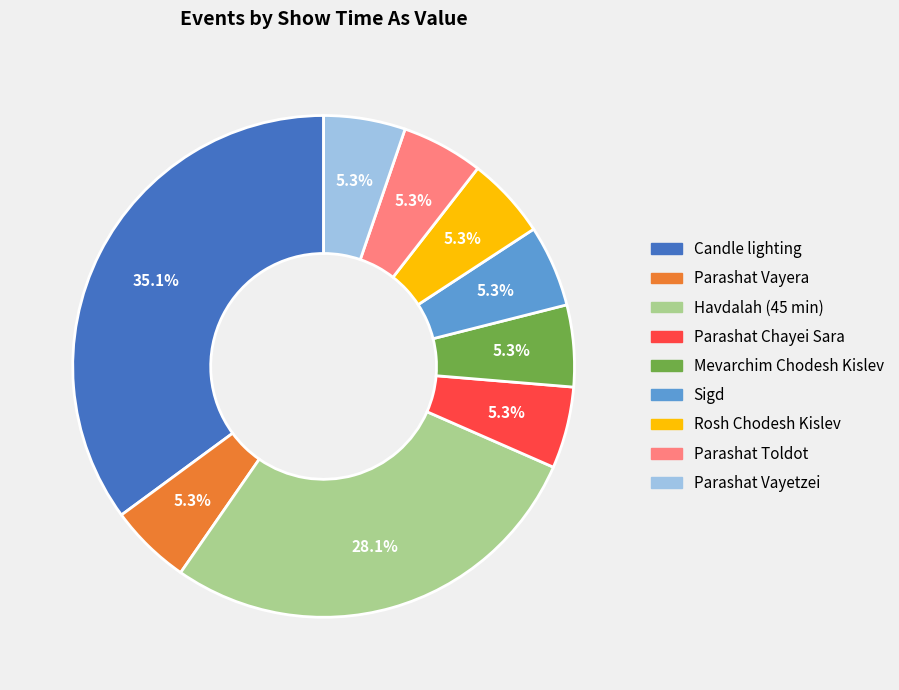

Does any single category account for the majority?

No